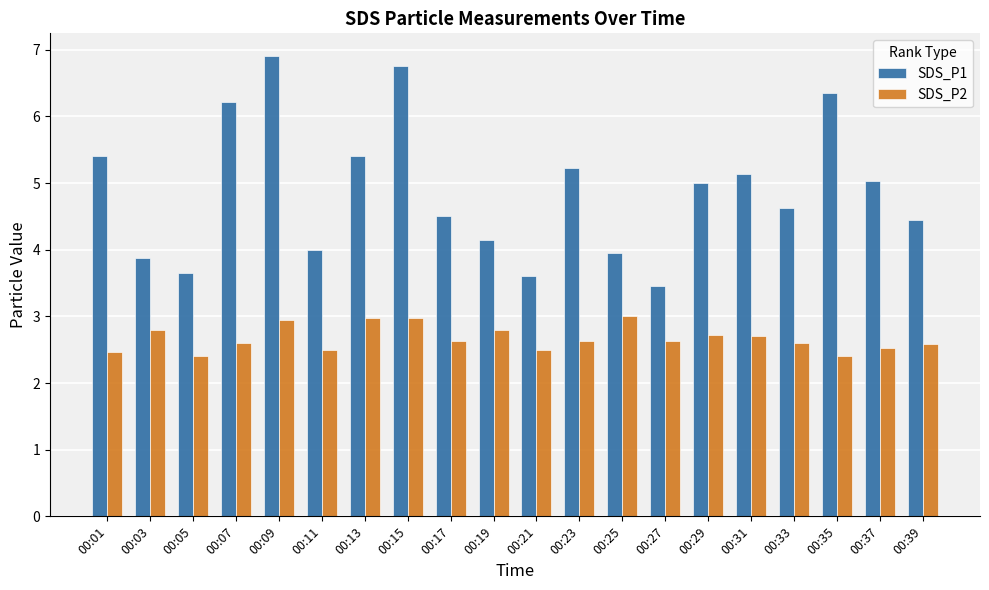

The value of SDS_P2 at 00:05 is 2.4. True or false?

True